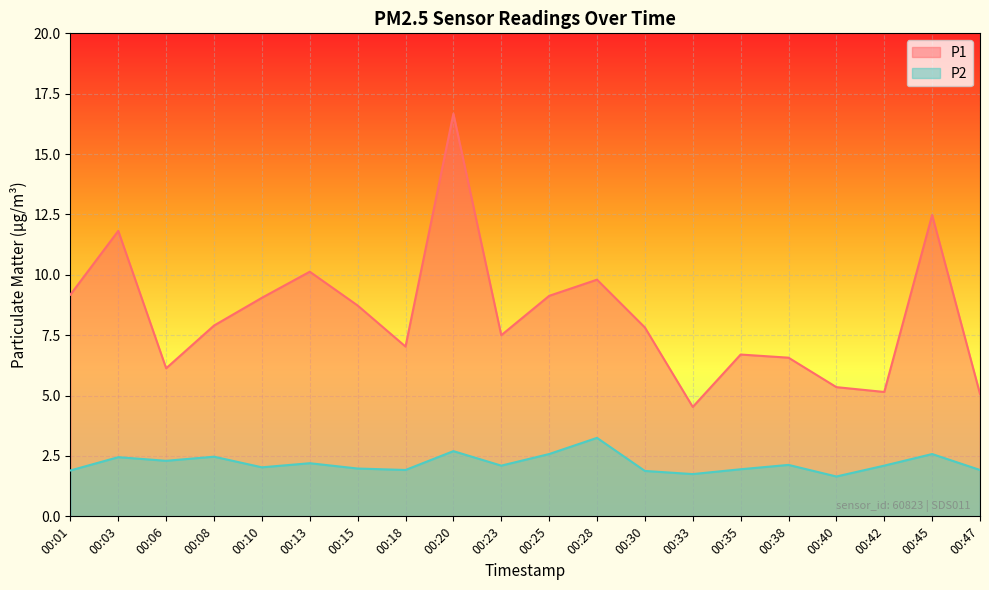

Does the chart display data point markers on the line(s)?

No